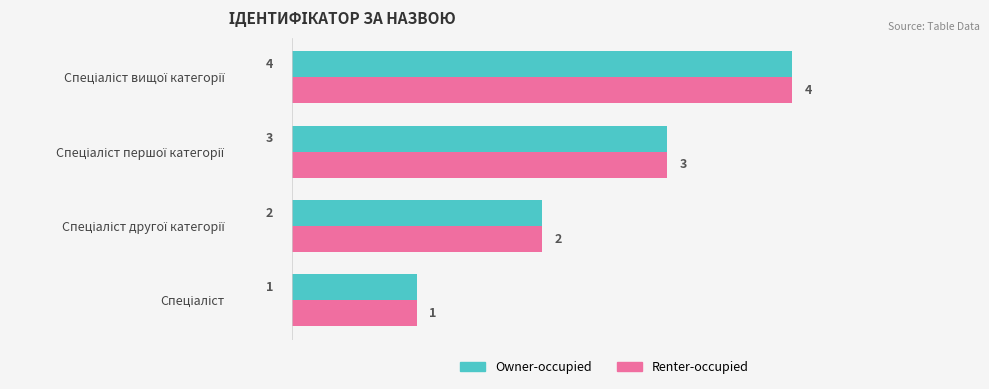

What is the maximum value shown in the chart?

4